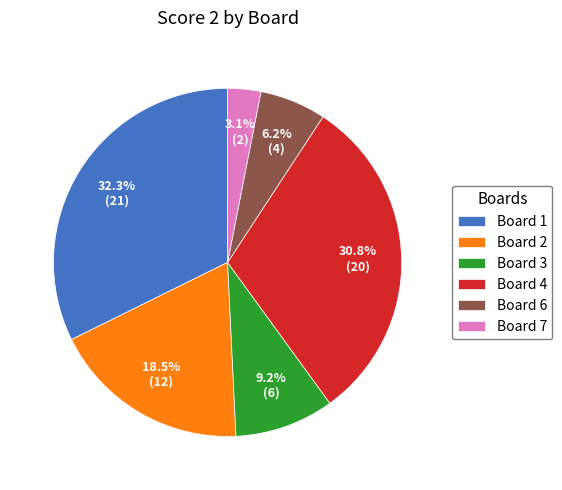

Rank the categories by value from lowest to highest.

Board 7, Board 6, Board 3, Board 2, Board 4, Board 1